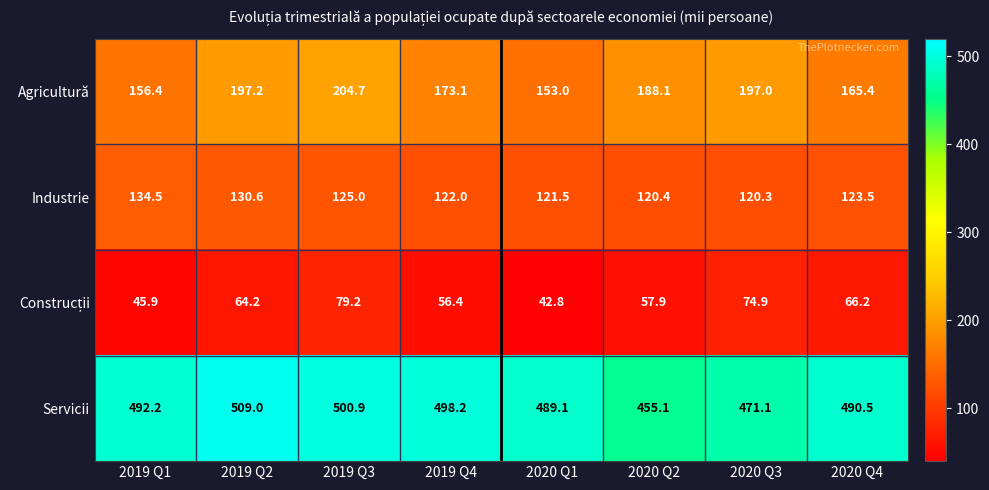

What is the total value across all series at 2019 Q4?

849.7